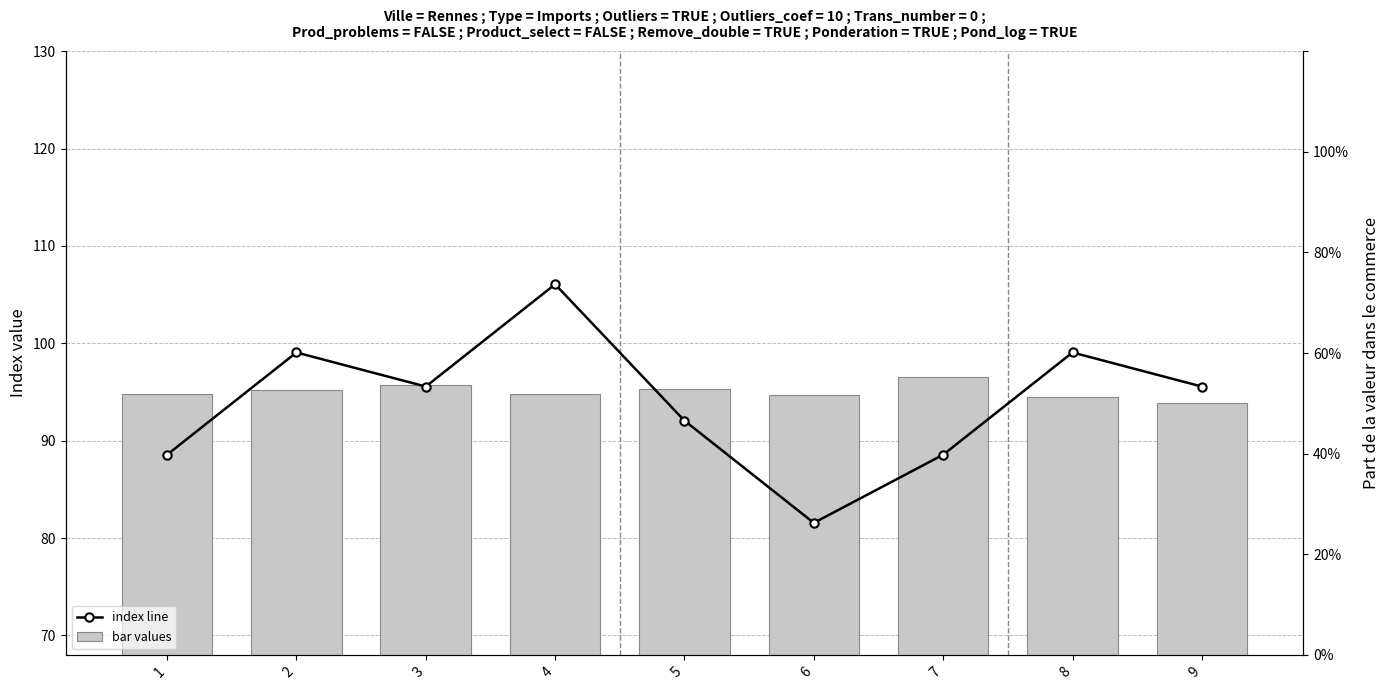

What are all the series names shown in the legend?

index line, bar values